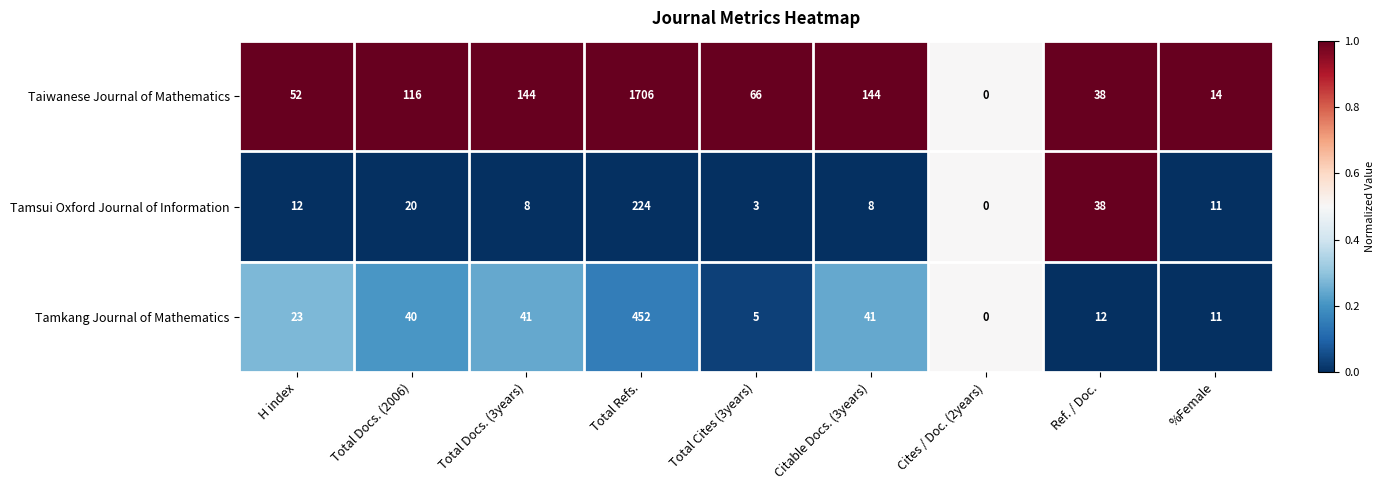

The Tamkang Journal of Mathematics series shows 0 at Cites / Doc. (2years). True or false?

True